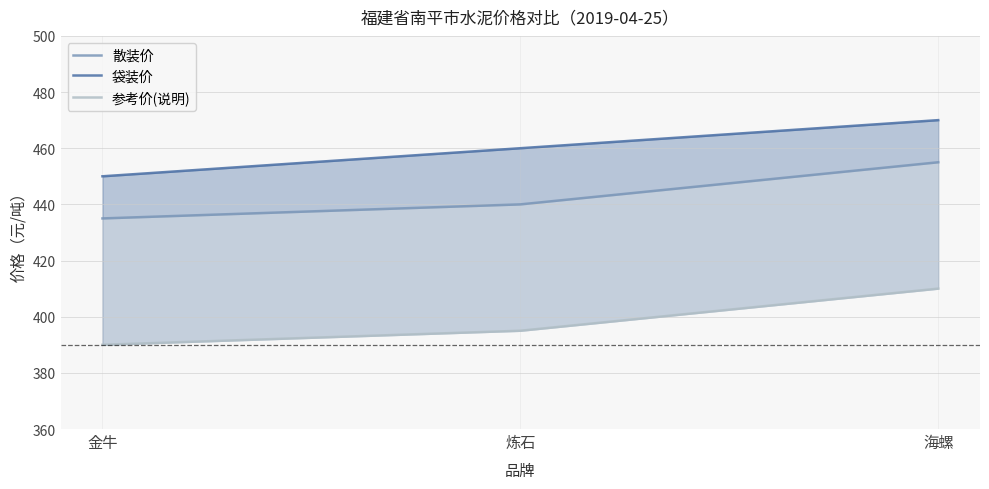

Between 金牛 and 炼石, which series saw the biggest shift?

袋装价